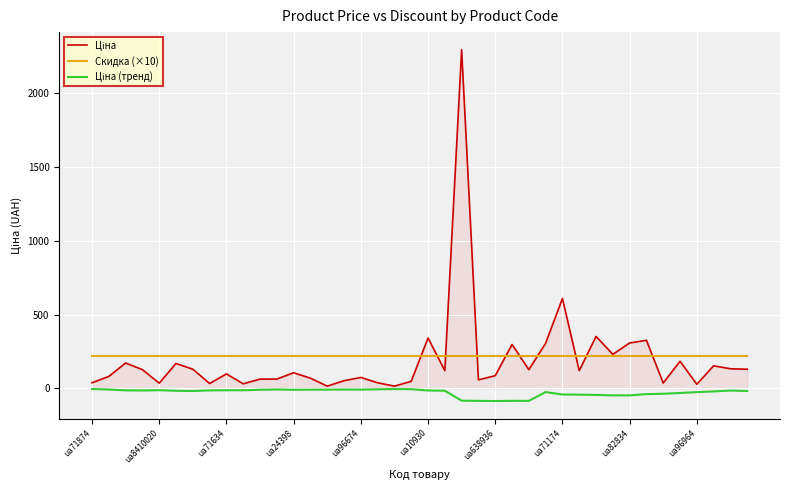

What is the maximum value shown in the chart?

2296.0